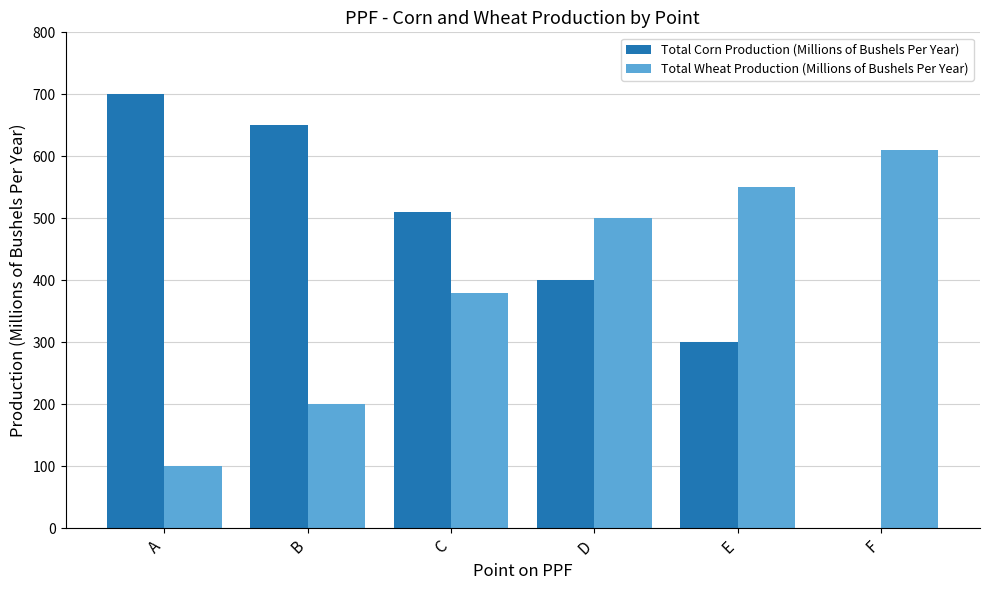

Is it true that Total Wheat Production (Millions of Bushels Per Year) equals 200 at B?

True